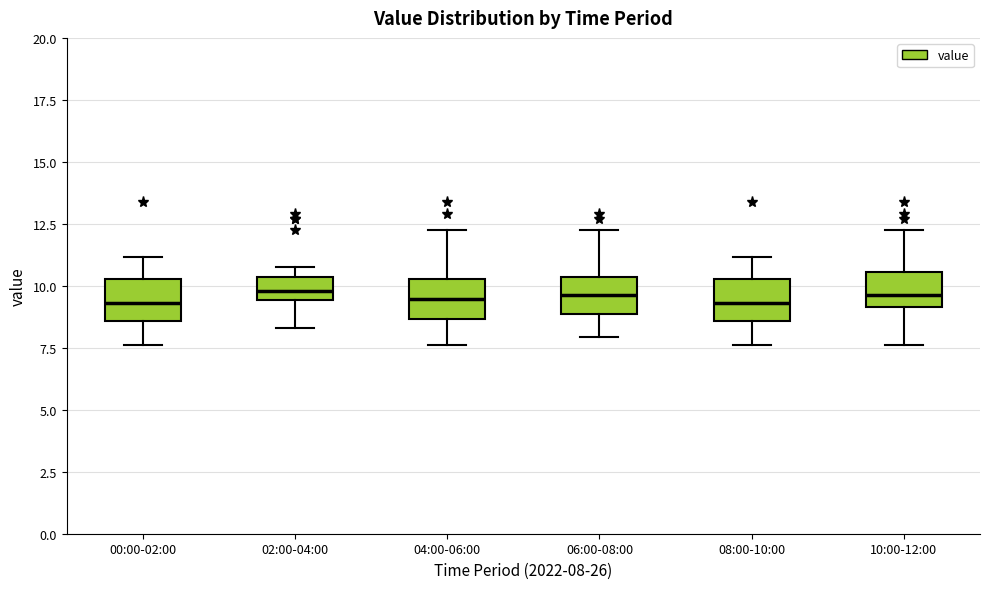

Reading left to right, read every box against the y-axis: the position of its median line, the range the box covers, and the ends of its whiskers. The values are not printed on the chart, so give them approximately, as read against the axis.

00:00-02:00: median 9.5, box 8.5 to 10.5, whiskers 7.5 to 11.0
02:00-04:00: median 10.0, box 9.5 to 10.5, whiskers 8.5 to 11.0
04:00-06:00: median 9.5, box 8.5 to 10.5, whiskers 7.5 to 12.5
06:00-08:00: median 9.5, box 9.0 to 10.5, whiskers 8.0 to 12.5
08:00-10:00: median 9.5, box 8.5 to 10.5, whiskers 7.5 to 11.0
10:00-12:00: median 9.5, box 9.0 to 10.5, whiskers 7.5 to 12.5